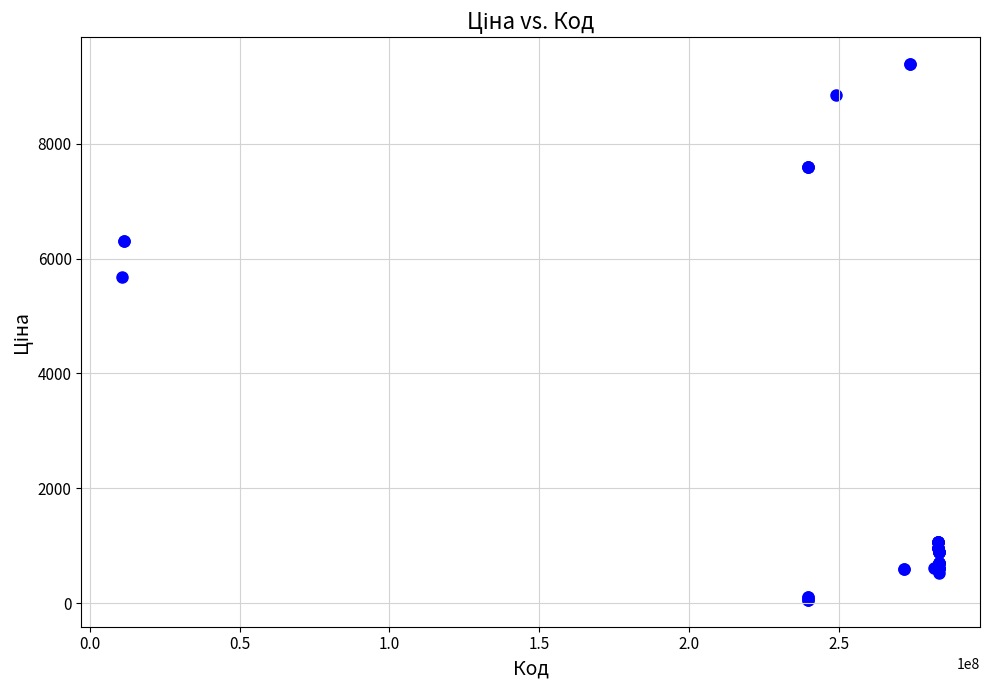

What Y value in the scatter plot is closest to 4720?

5673.8